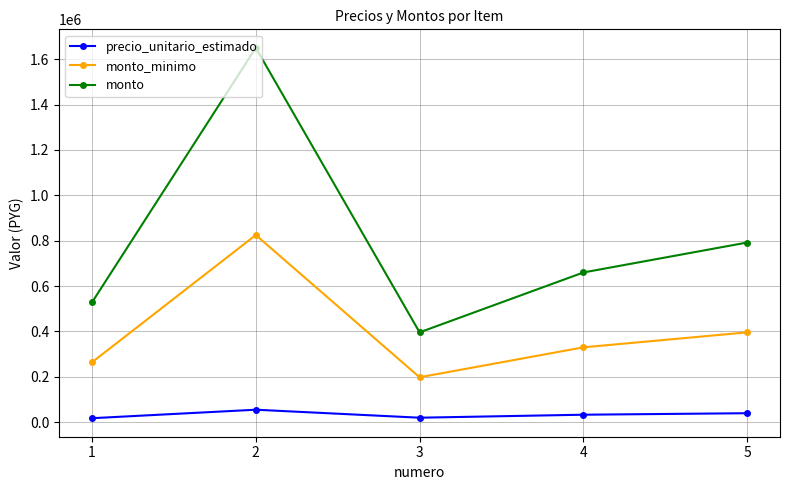

The value of monto_minimo at 2 is 409743. True or false?

False